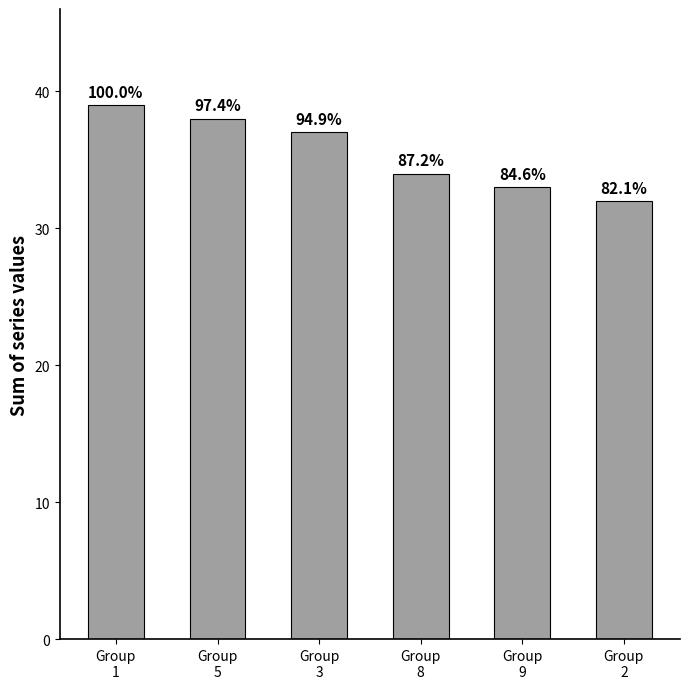

Are the bars horizontal?

No